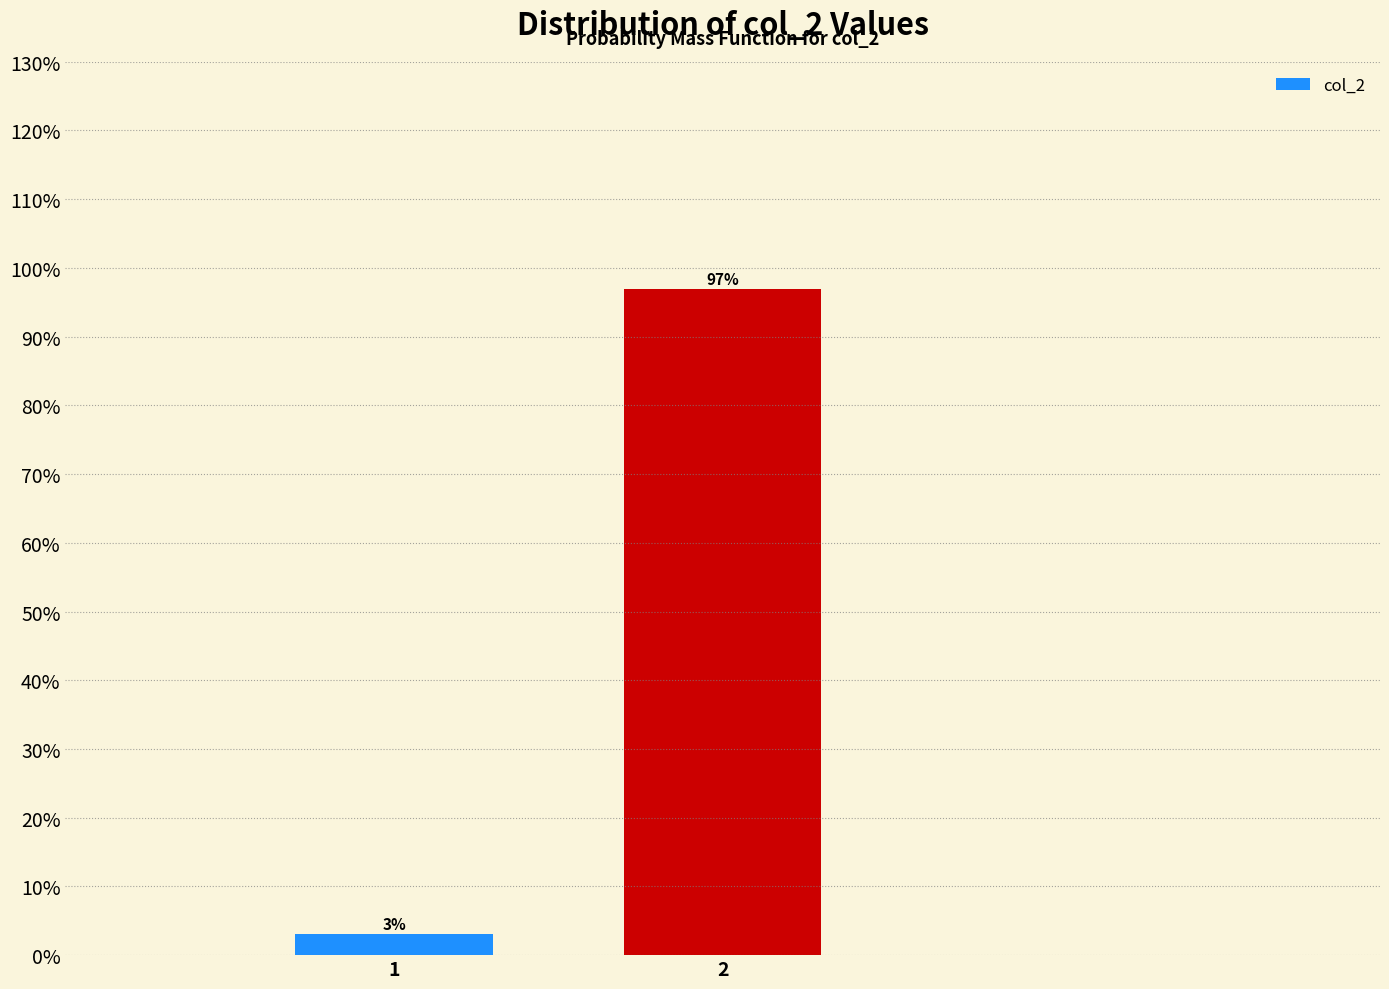

Reading left to right, what are all the values shown in this chart?

3.0	97.0